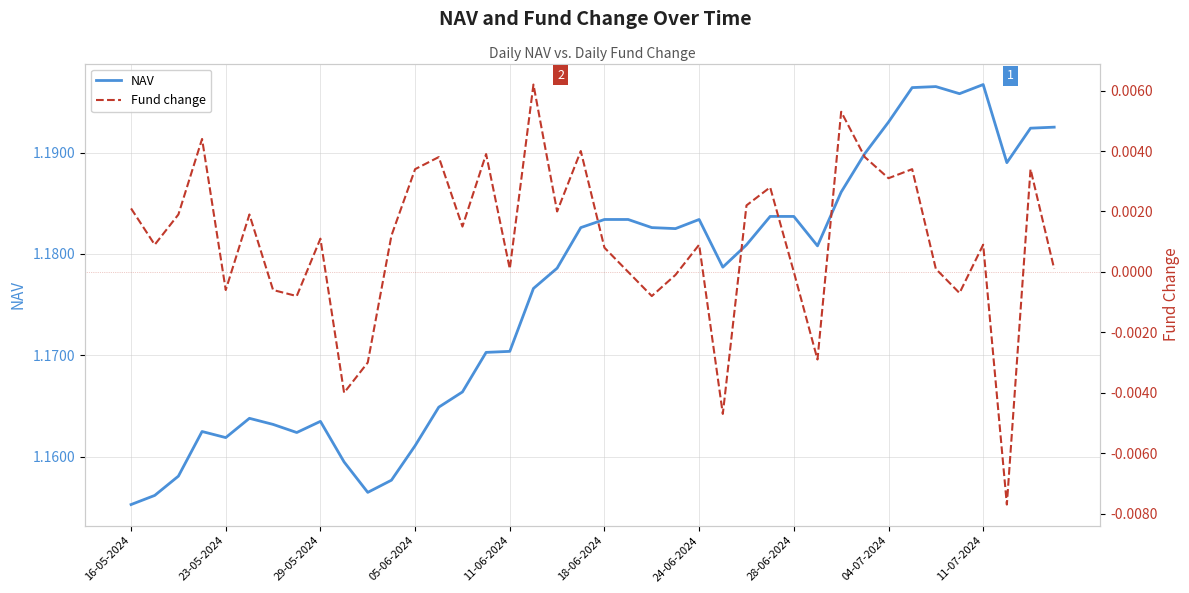

The value of Fund change at 04-07-2024 is 0.0. True or false?

True